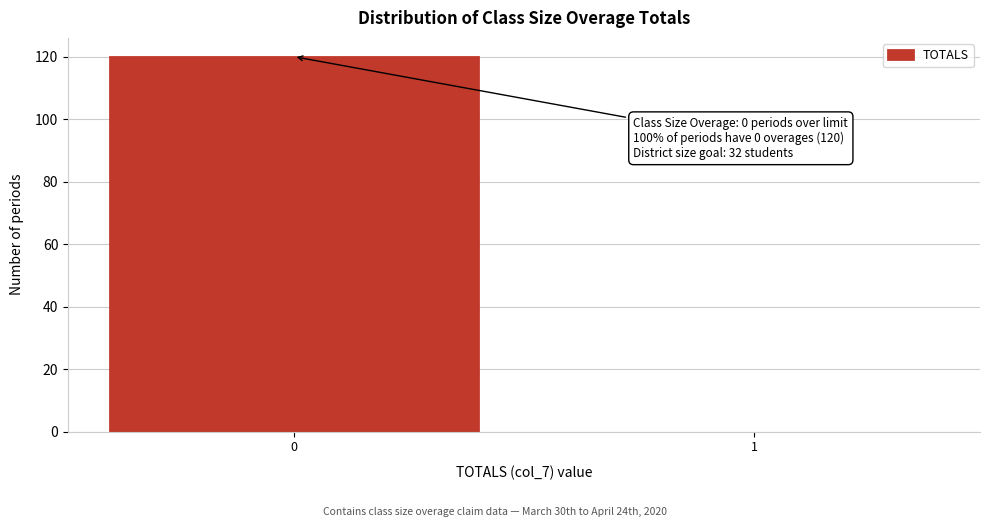

Reading right to left, list all the values displayed in this chart.

1=0	0=120